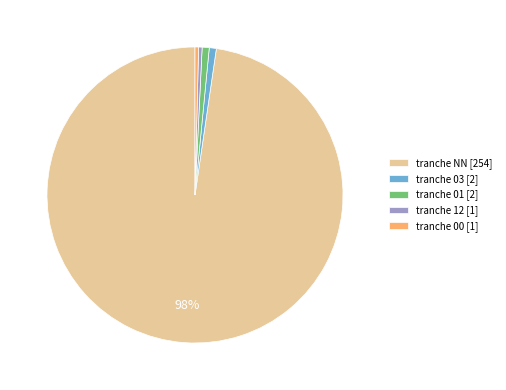

Do tranche 01 [2] and tranche 00 [1] together represent more than half of the pie?

No